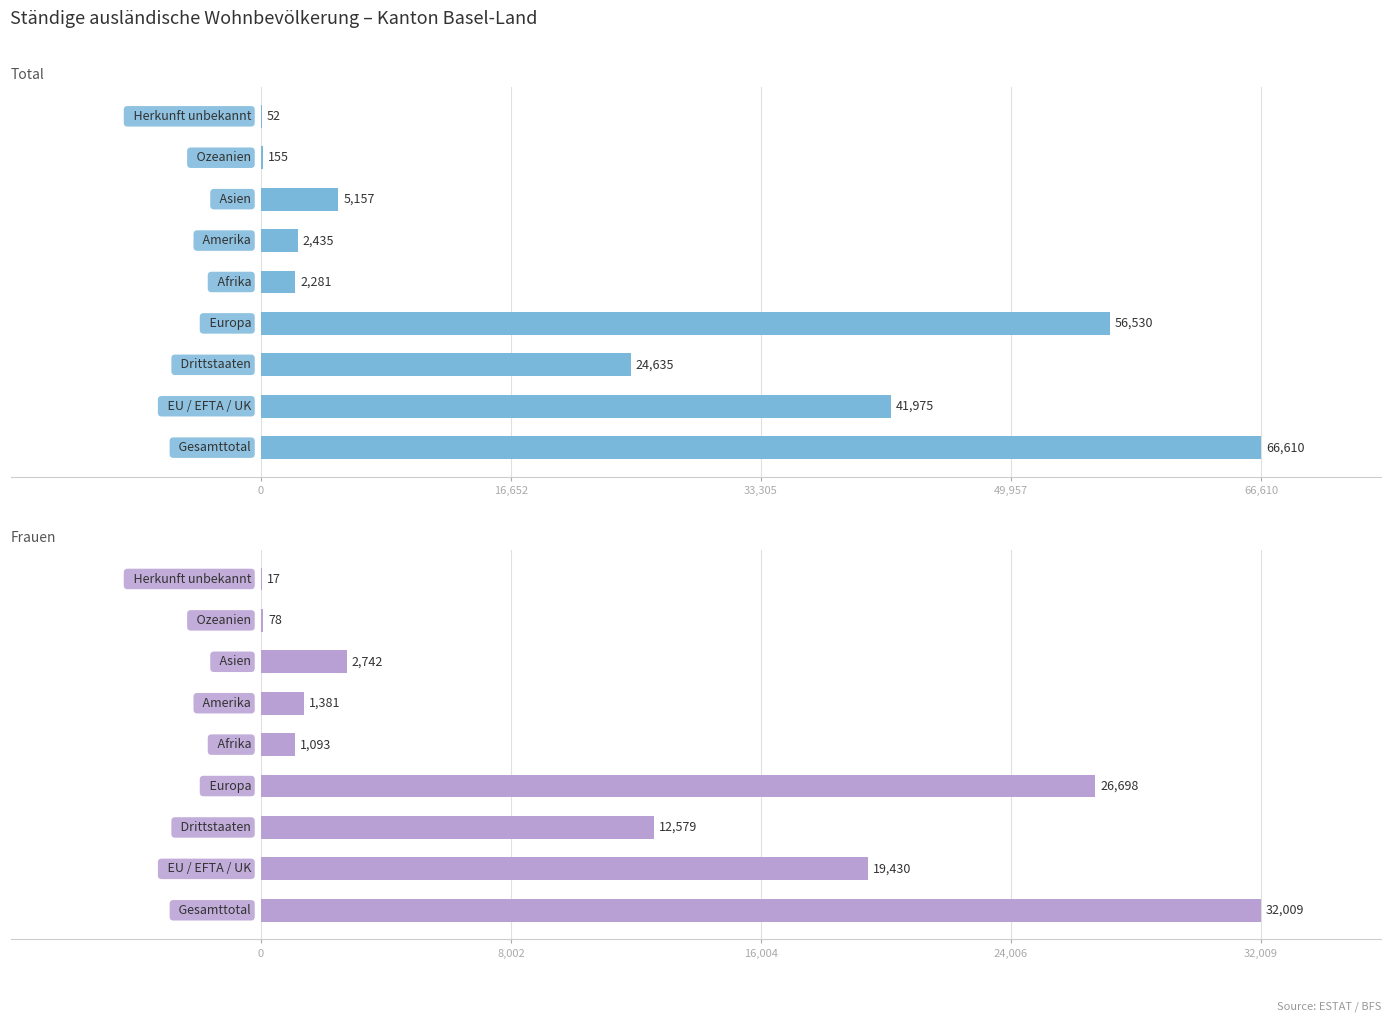

Are the bars grouped side by side (vs. stacked)?

Yes